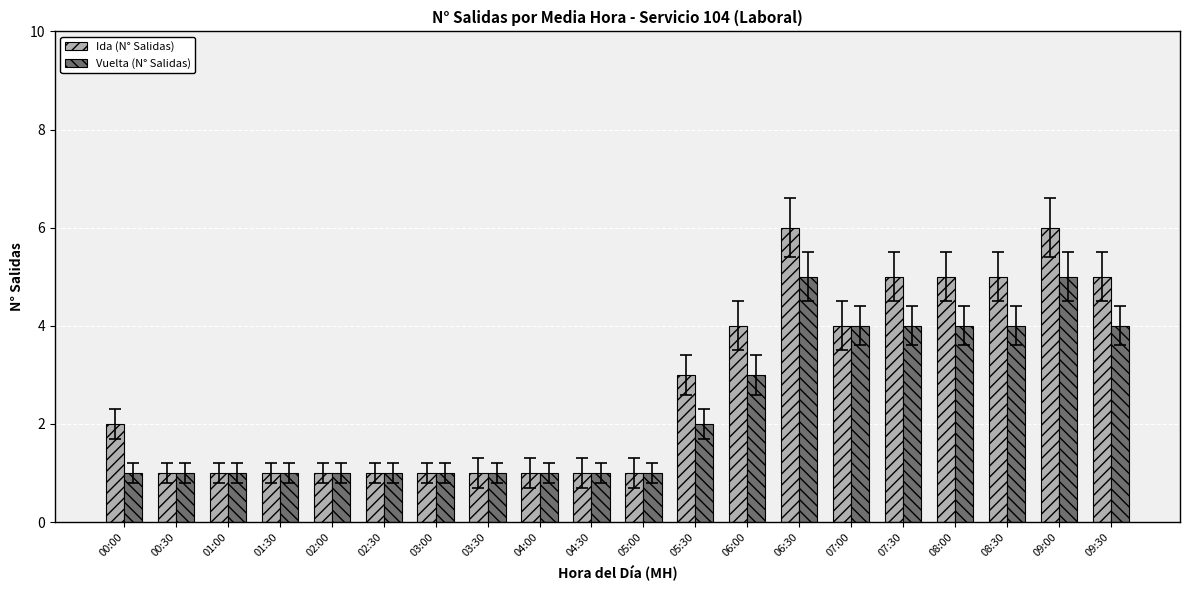

List the series in order of their overall mean, highest first.

Ida (N° Salidas), Vuelta (N° Salidas)